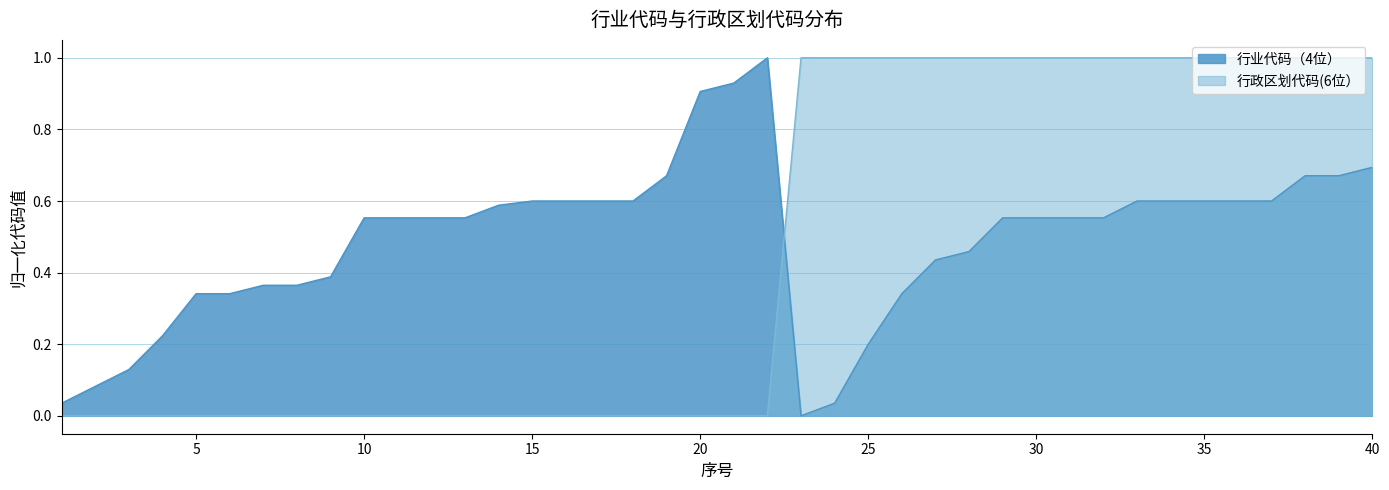

Where do 行业代码（4位） and 行政区划代码(6位） first cross each other?

22 and 23